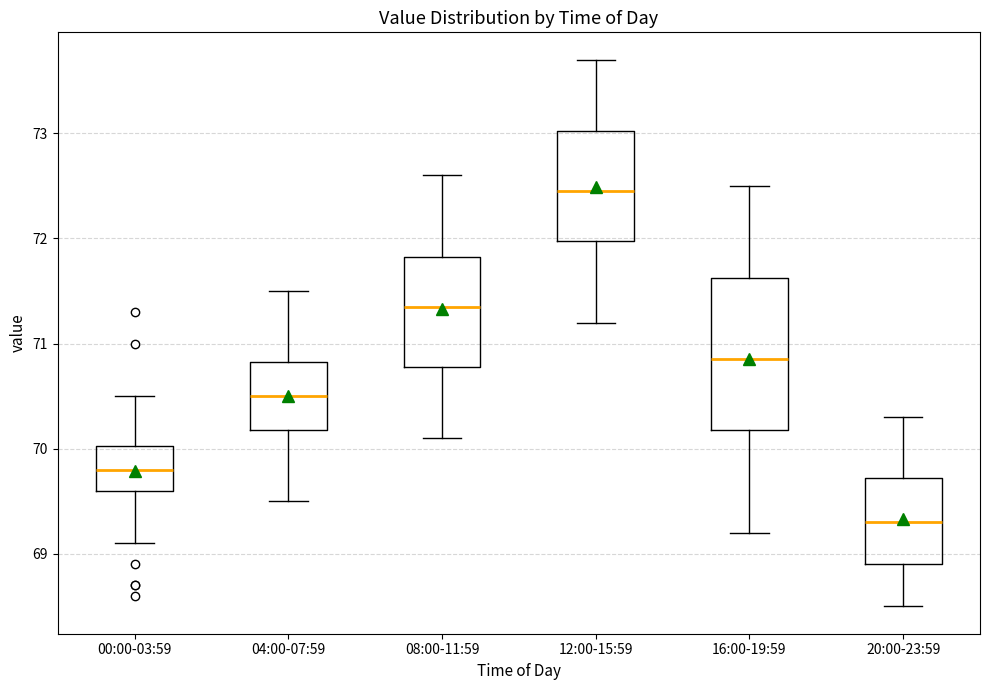

Which box's median line is the lowest?

20:00-23:59